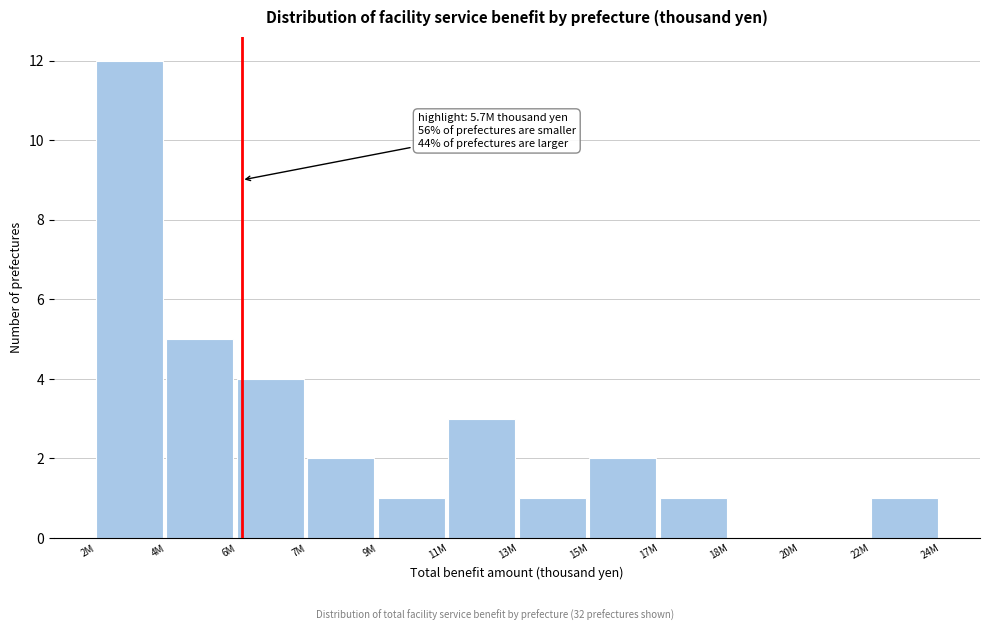

Reading right to left, what are all the values shown in this chart?

22M=1	20M=0	18M=0	17M=1	15M=2	13M=1	11M=3	9M=1	7M=2	6M=4	4M=5	2M=12